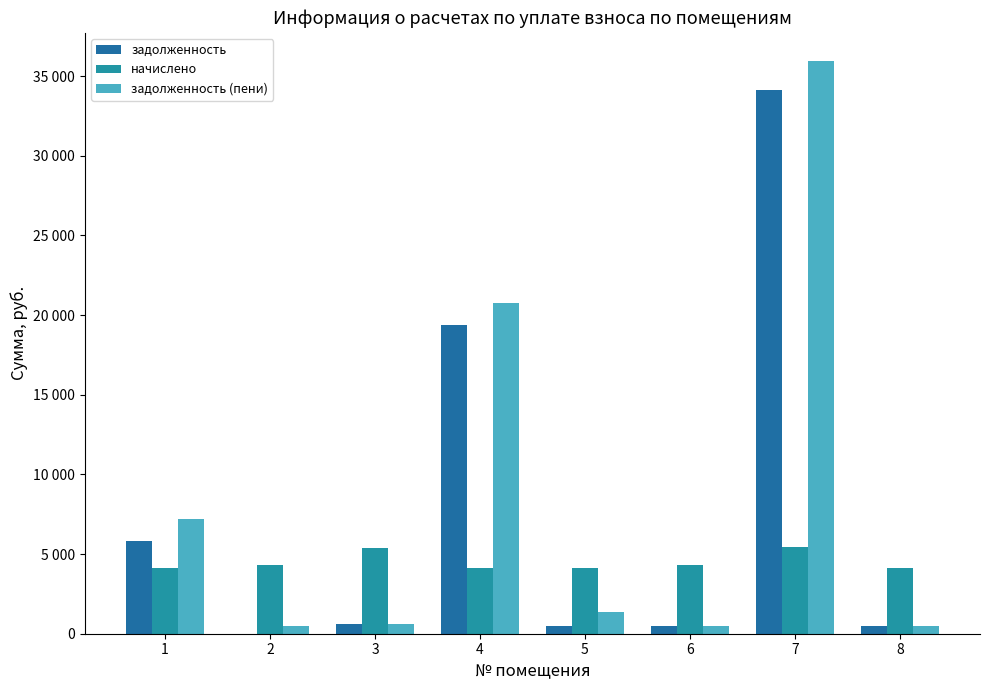

Are the bars horizontal?

No